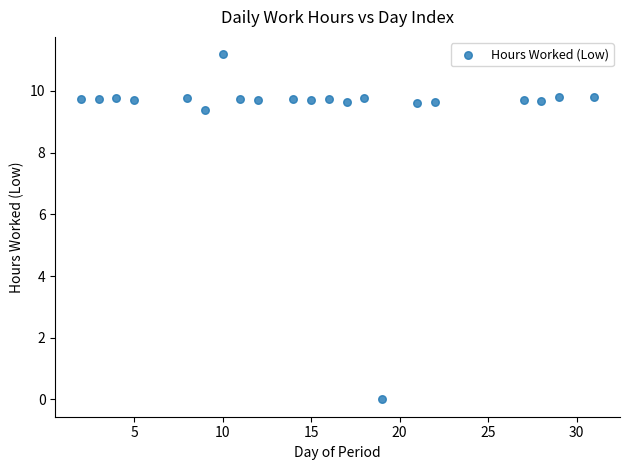

What Y value in the scatter plot is closest to 5?

9.4